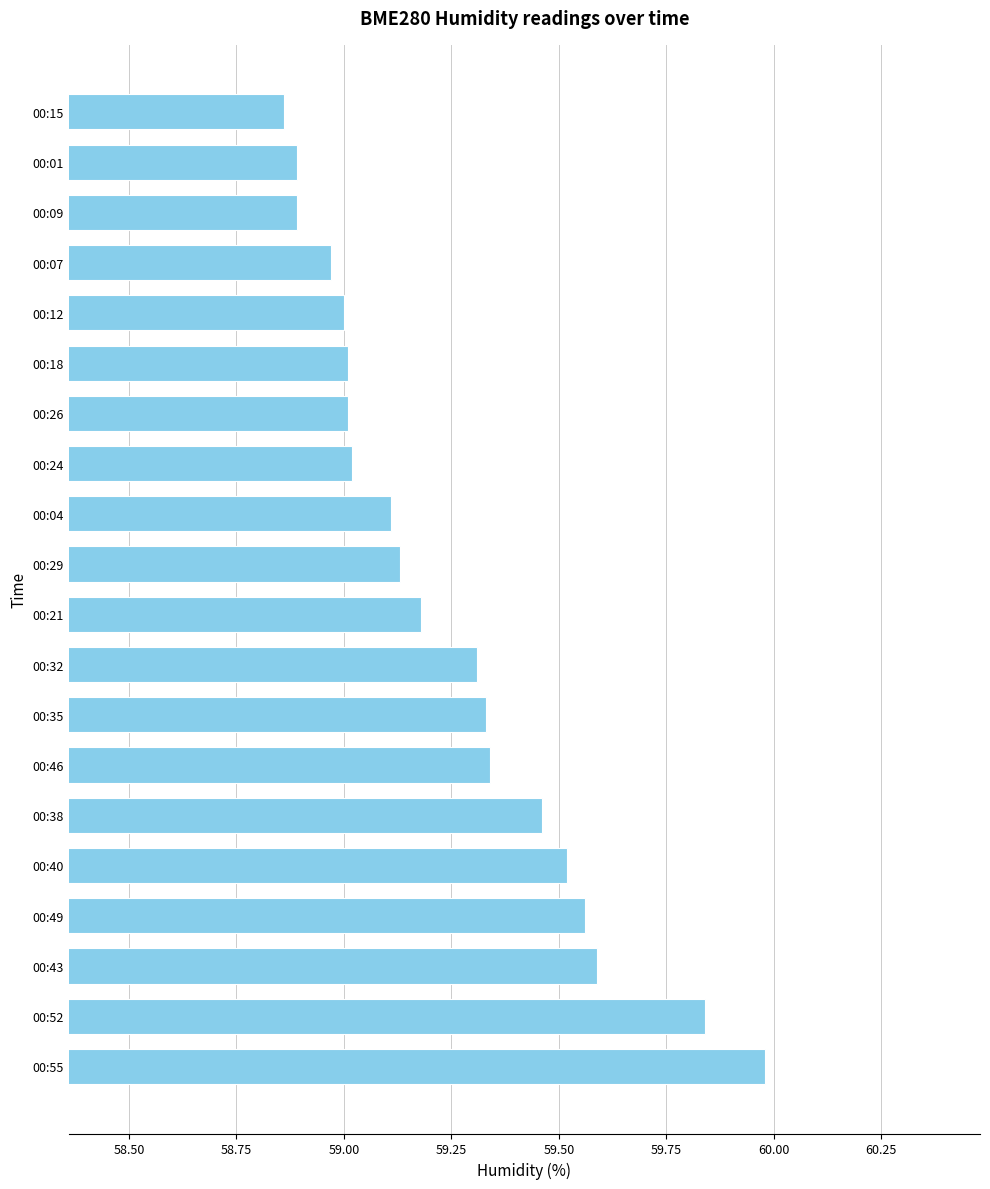

What is the difference between the maximum and minimum values?

1.1